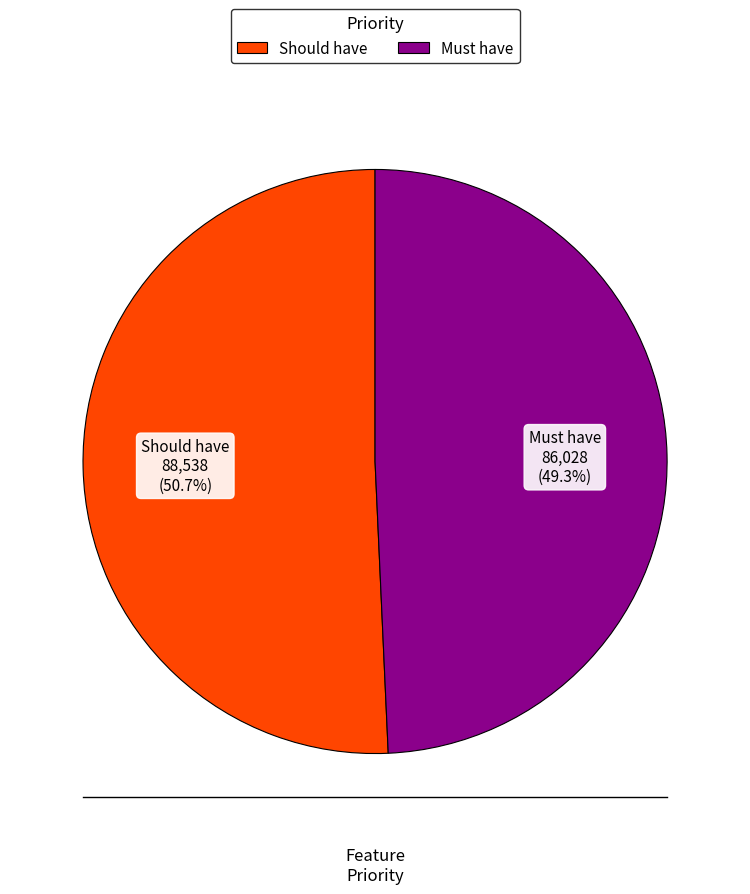

Combined, do Should have and Must have account for over 50%?

Yes